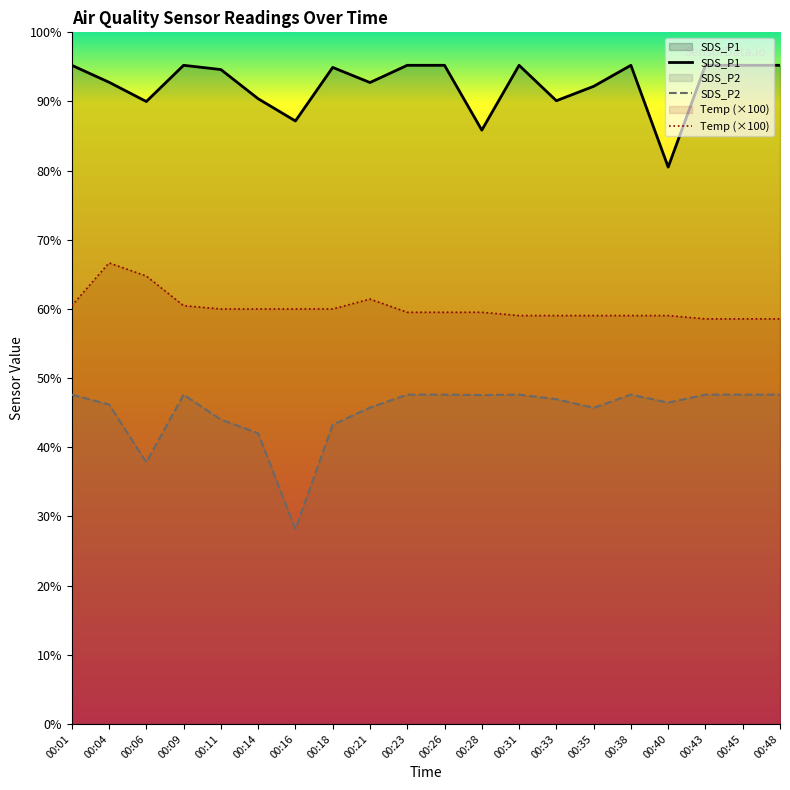

List the series in order of their peak value, highest first.

SDS_P1, Temp (×100), SDS_P2